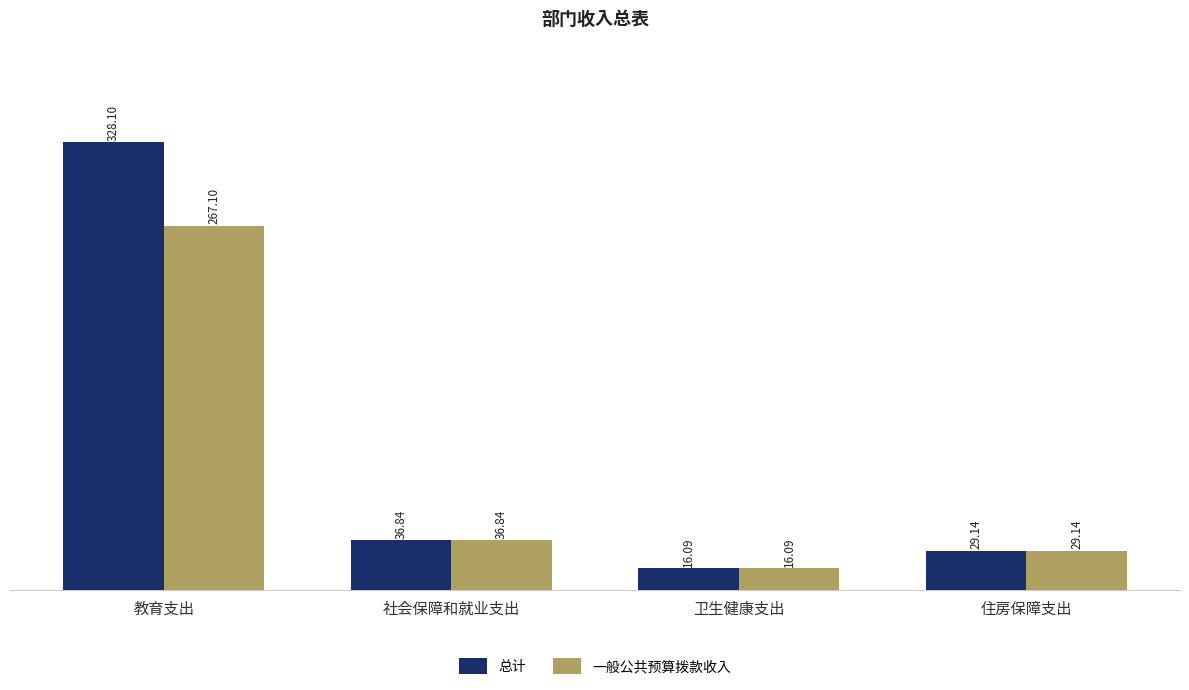

At how many categories does at least one series exceed 176?

1